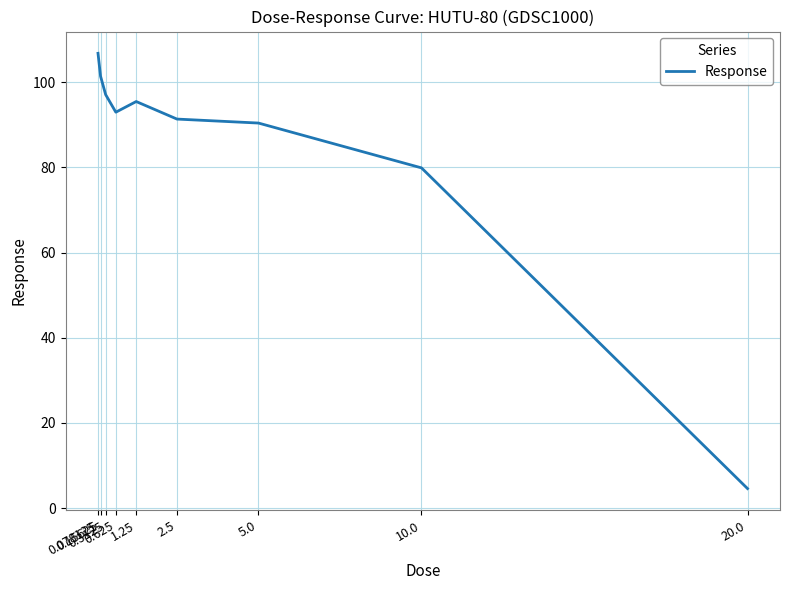

What is the greatest value displayed?

106.8